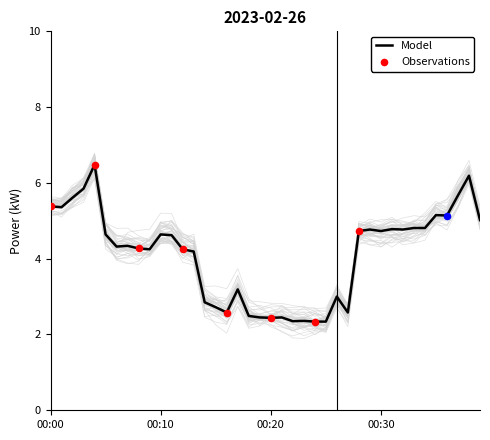

True or false: Model has a value of 4.6 at 00:10.

True